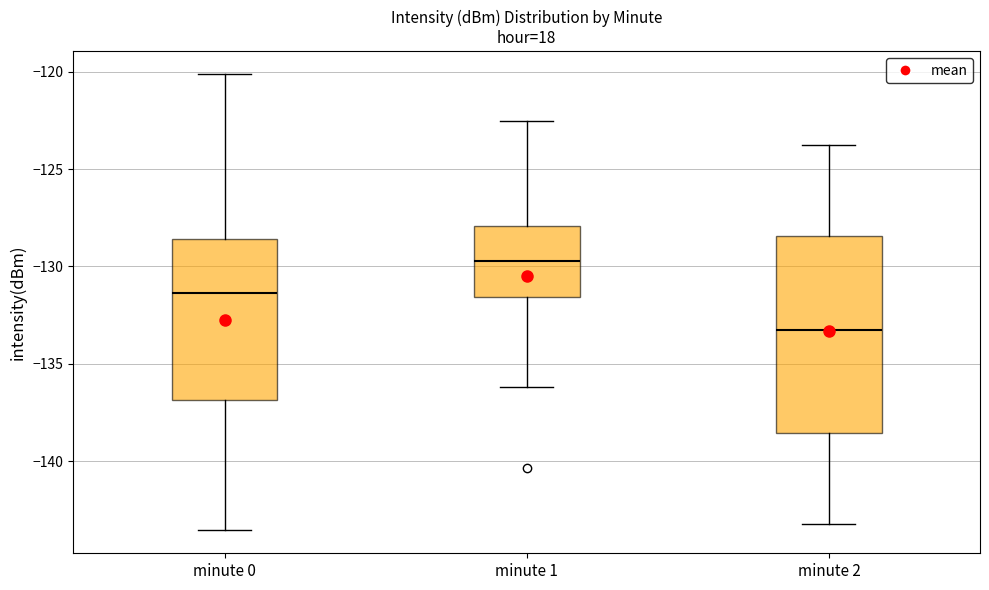

Which box's median line is the lowest?

minute 2